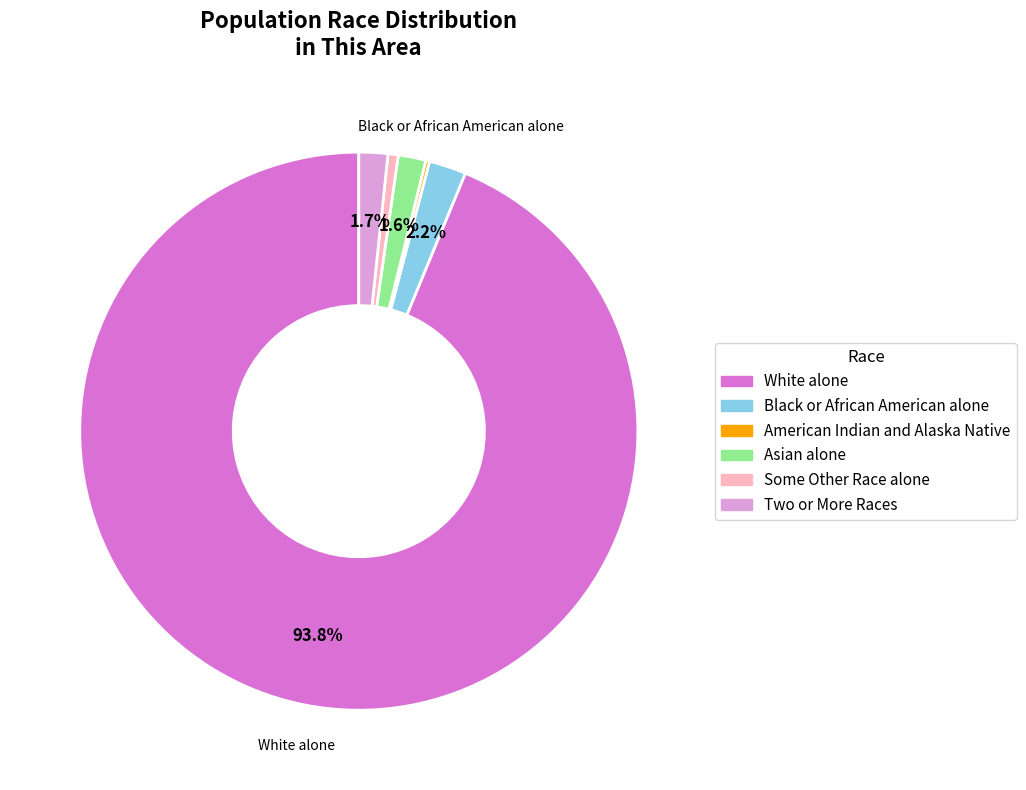

What is the largest slice in the pie chart?

White alone